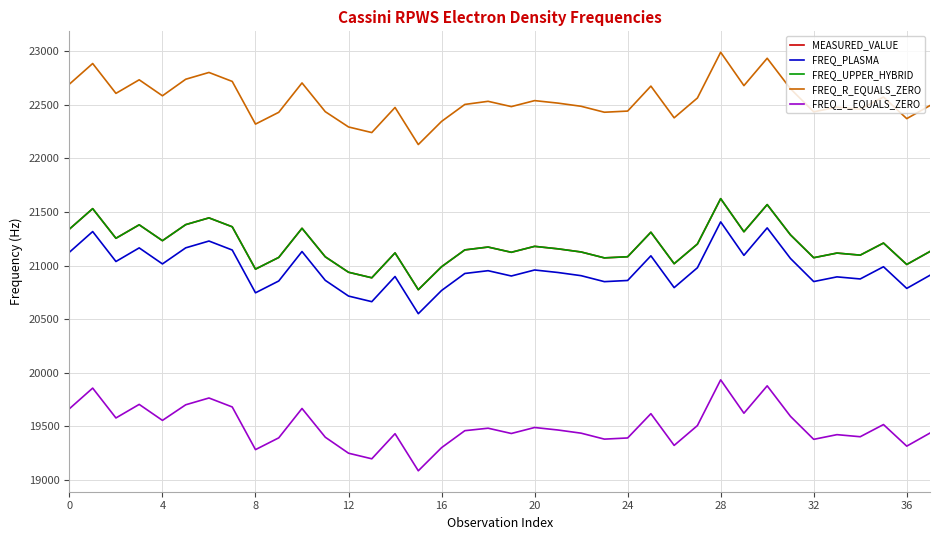

What is the minimum value for FREQ_UPPER_HYBRID?

20775.2